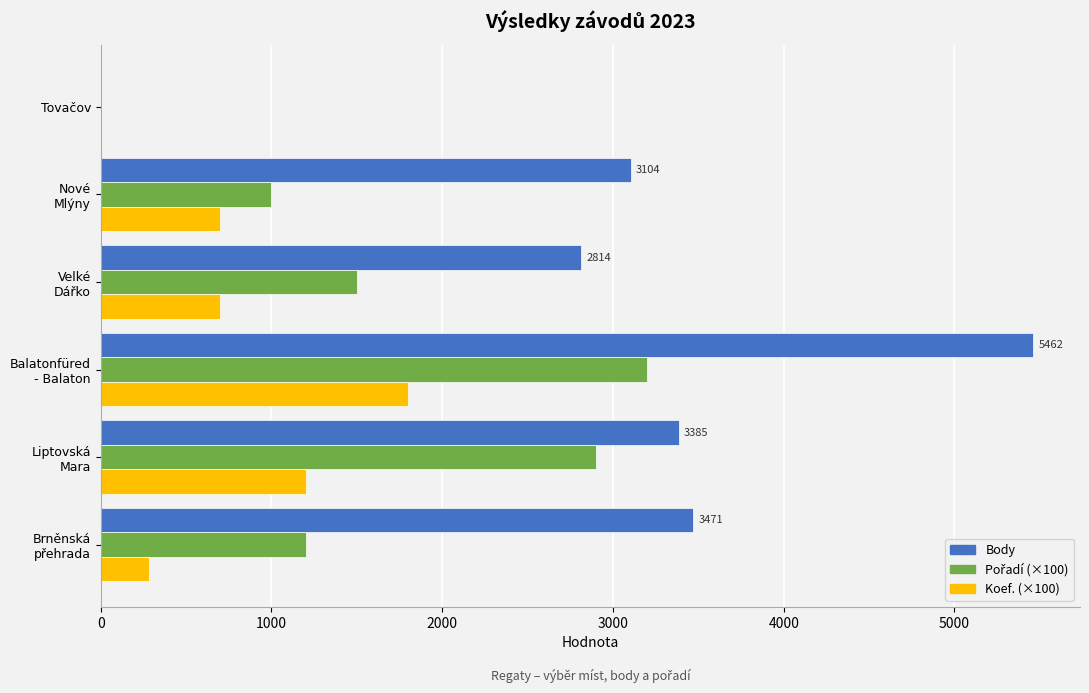

What is the sum of all Body values?

18236.0